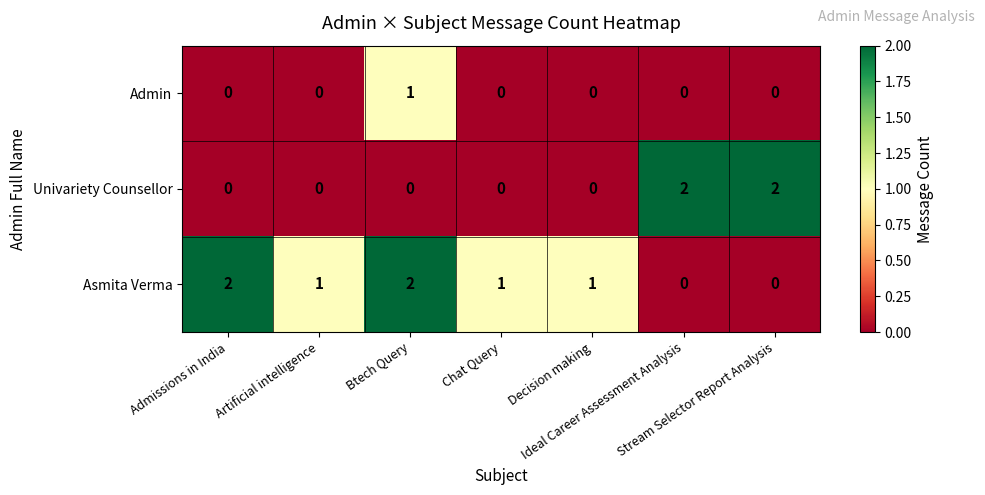

How many values in the Admin series exceed 0?

1